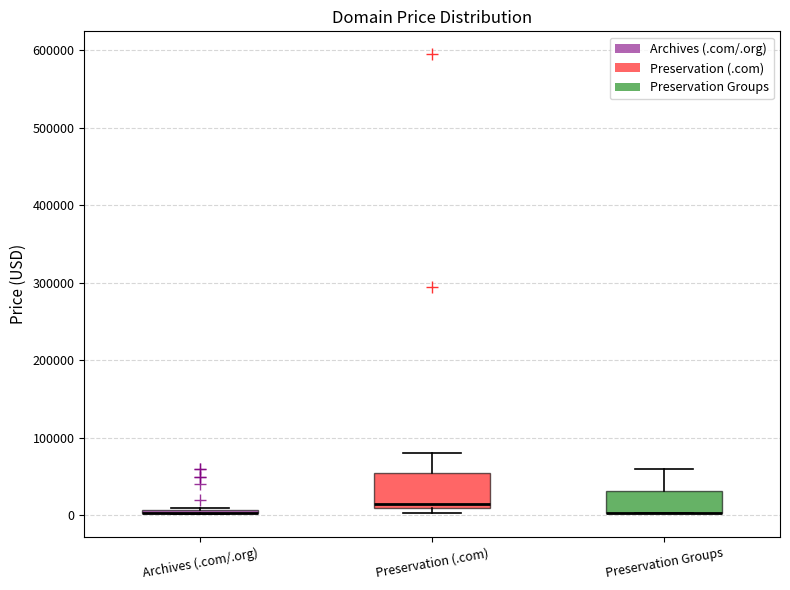

Which box is the tallest, from its lower edge to its upper edge?

Preservation (.com)